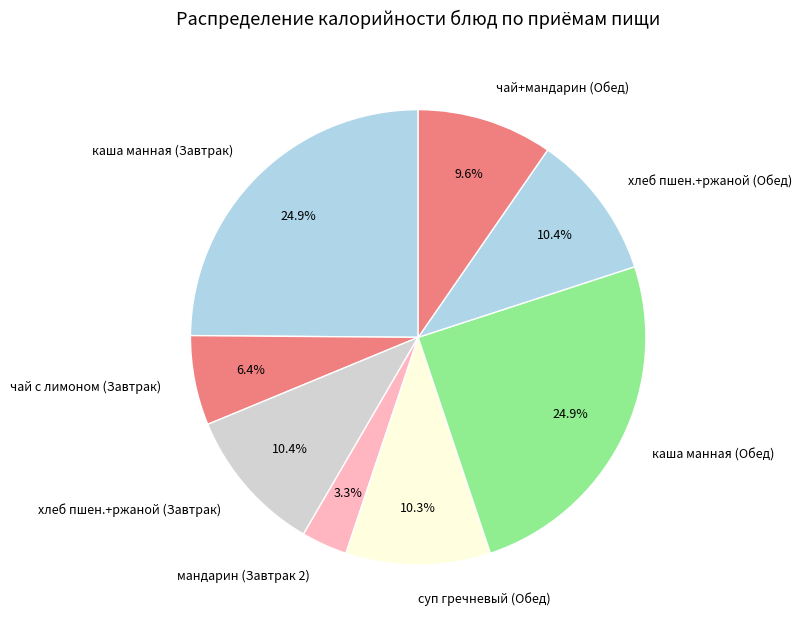

What is the ratio of the value at чай+мандарин (Обед) to the value at мандарин (Завтрак 2)?

2.9